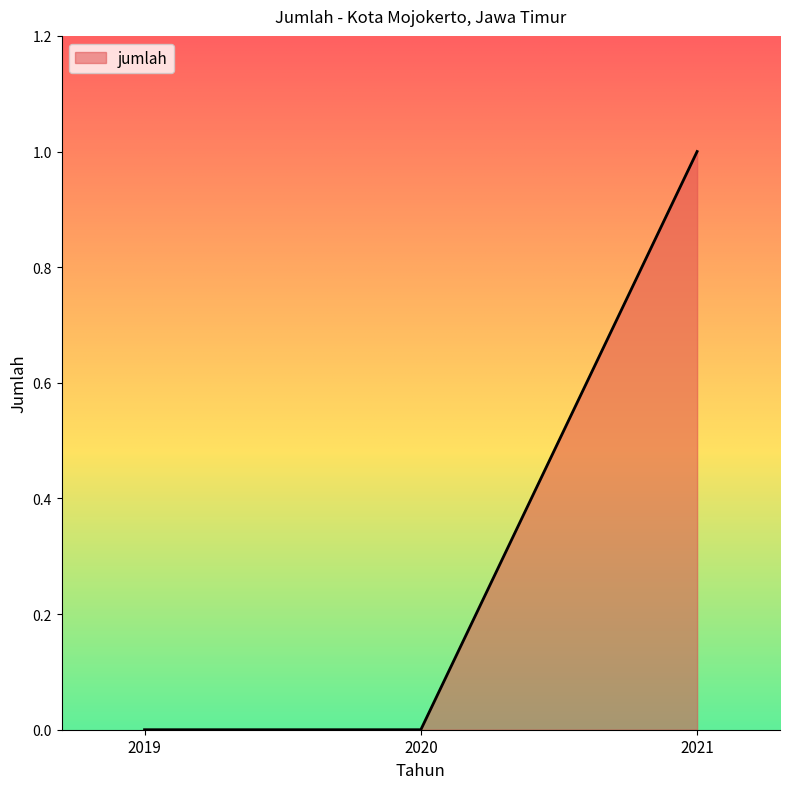

What is the change in value from 2020 to 2021?

+1